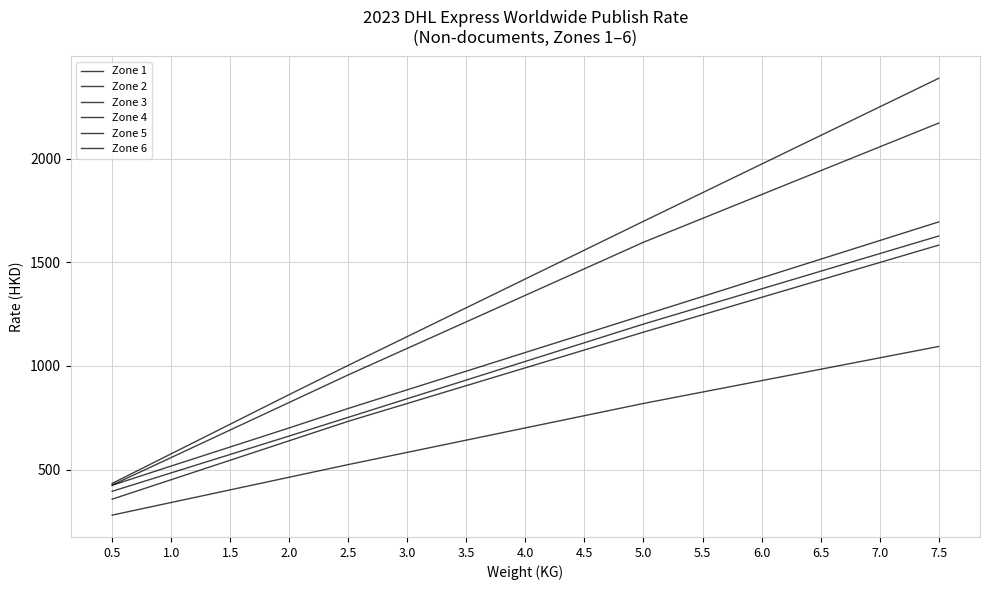

How many lines are shown in the chart?

6